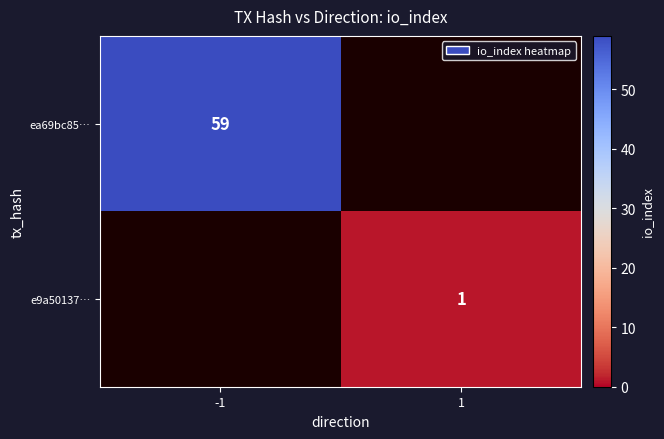

Which has a higher value, 1 or -1?

-1